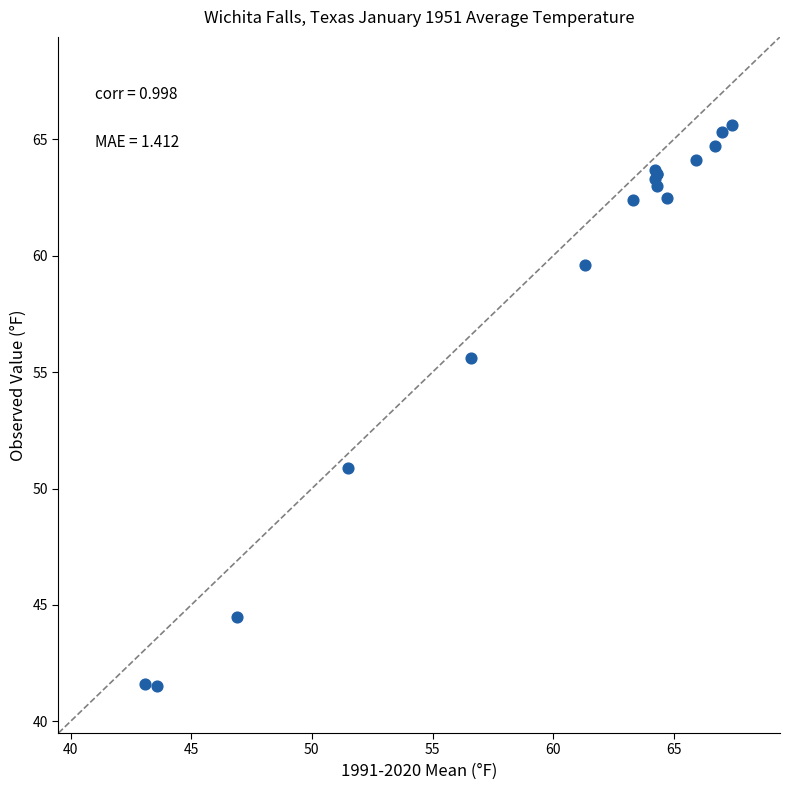

What Y value in the scatter plot is closest to 53?

50.9